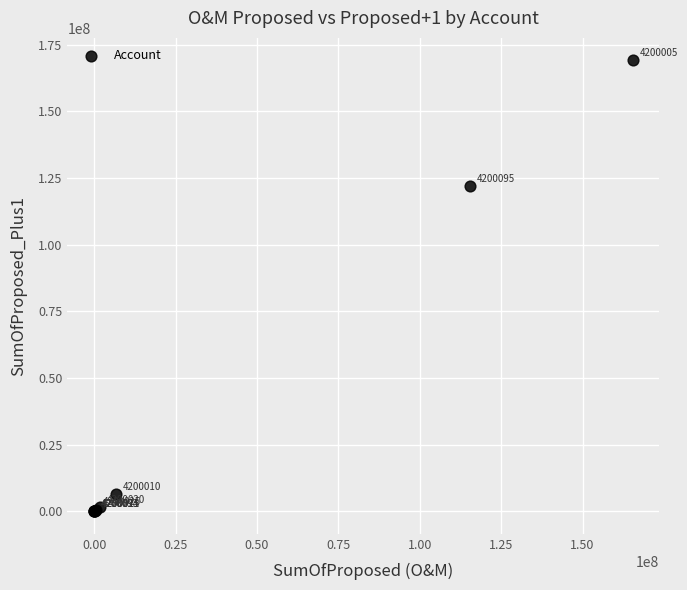

What Y value in the scatter plot is closest to 84557858?

122027832.9